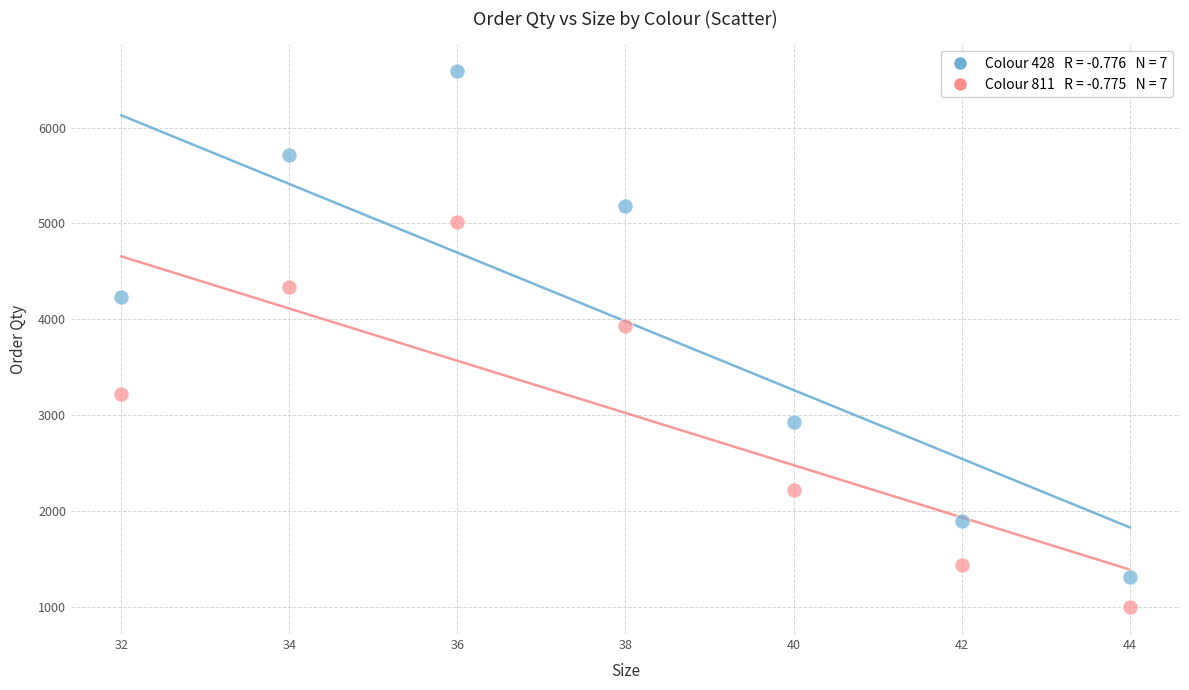

Across all data points, what is the range of Y values (max minus min)?

5598